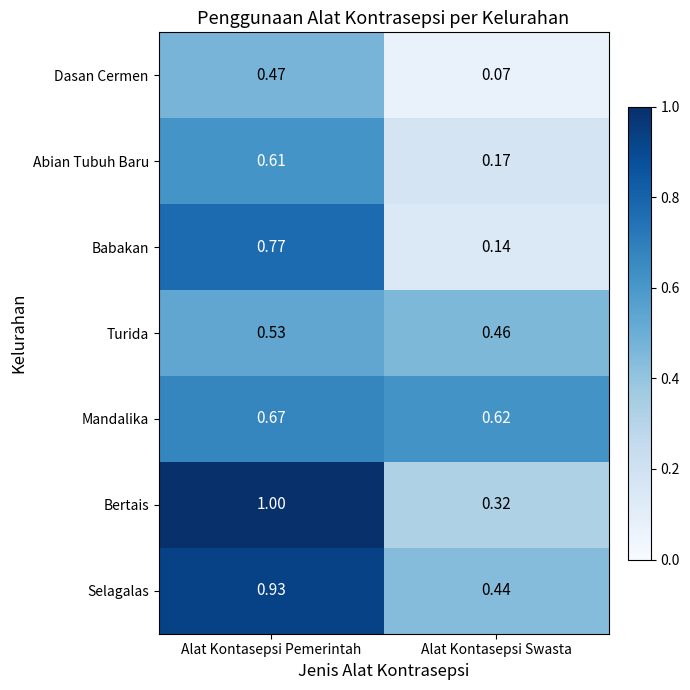

Where is Babakan nearest to the value 0?

Alat Kontasepsi Swasta